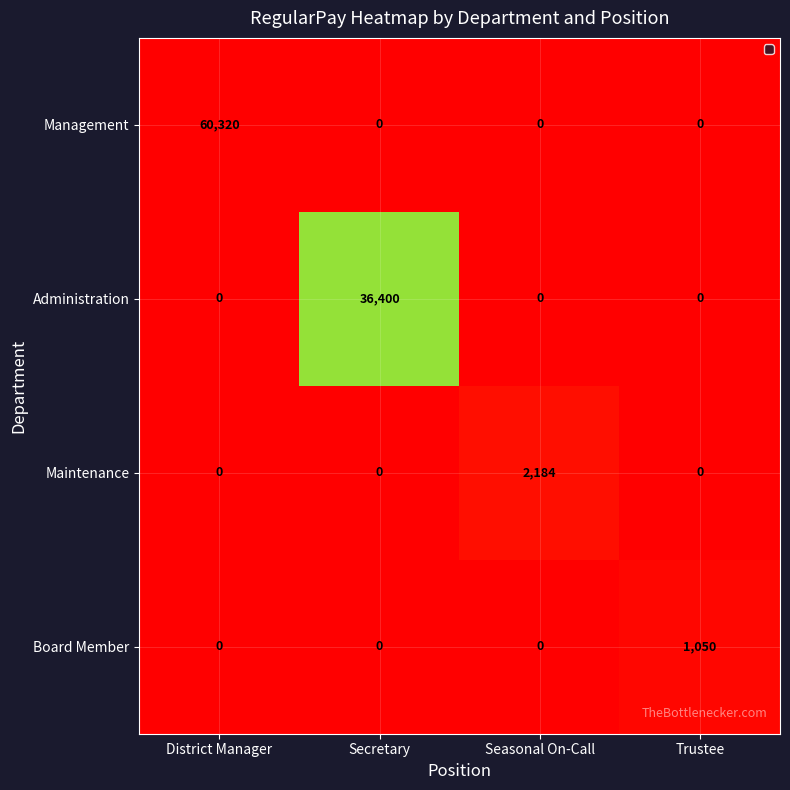

Count the number of categories in the chart.

4